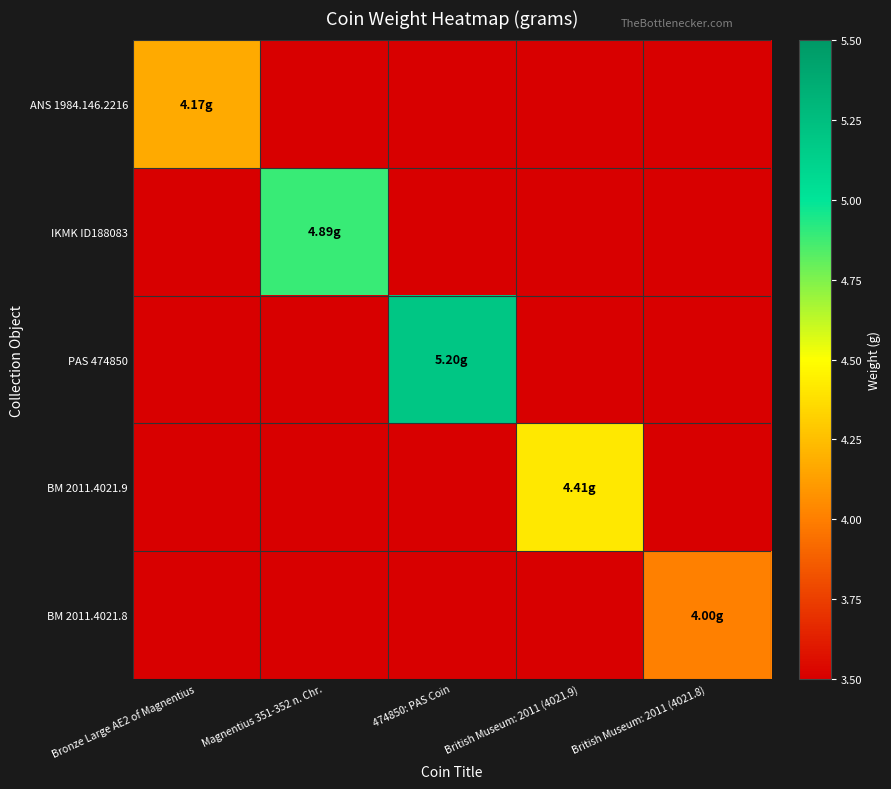

How many data points does each series have?

5